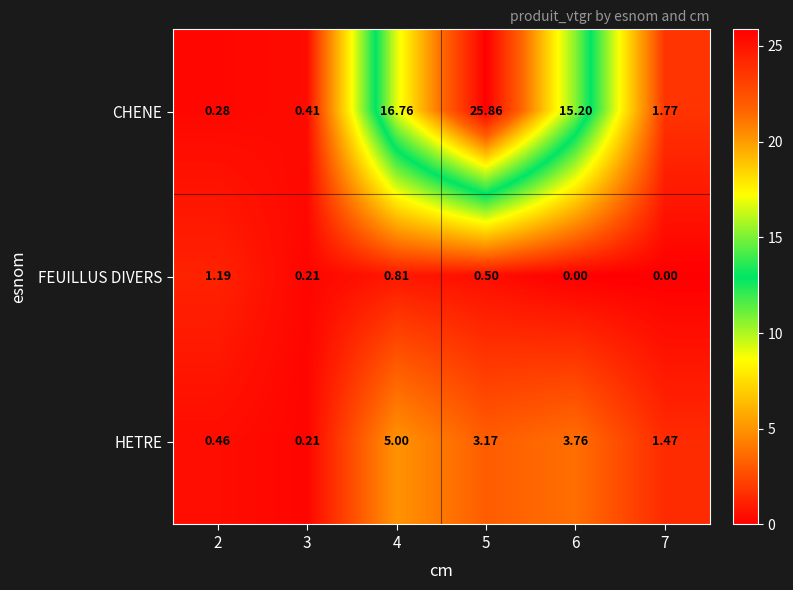

Rank the series by their average value, from lowest to highest.

FEUILLUS DIVERS, HETRE, CHENE